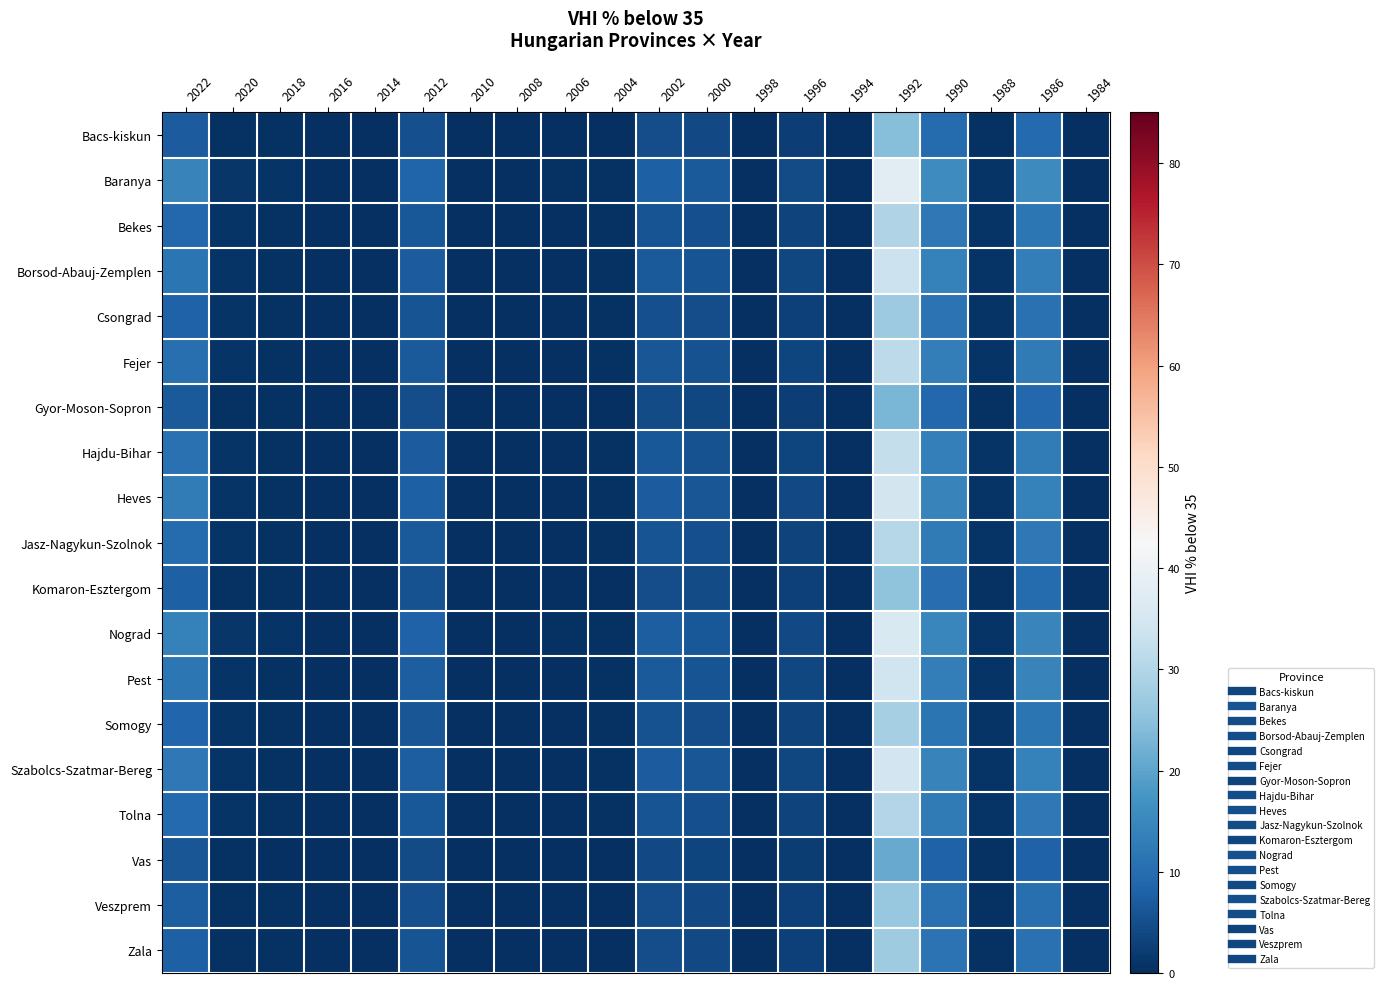

At 2012, list the series in order from smallest to largest.

Vas, Gyor-Moson-Sopron, Bacs-kiskun, Veszprem, Komaron-Esztergom, Zala, Csongrad, Somogy, Bekes, Tolna, Jasz-Nagykun-Szolnok, Fejer, Hajdu-Bihar, Borsod-Abauj-Zemplen, Pest, Szabolcs-Szatmar-Bereg, Heves, Nograd, Baranya